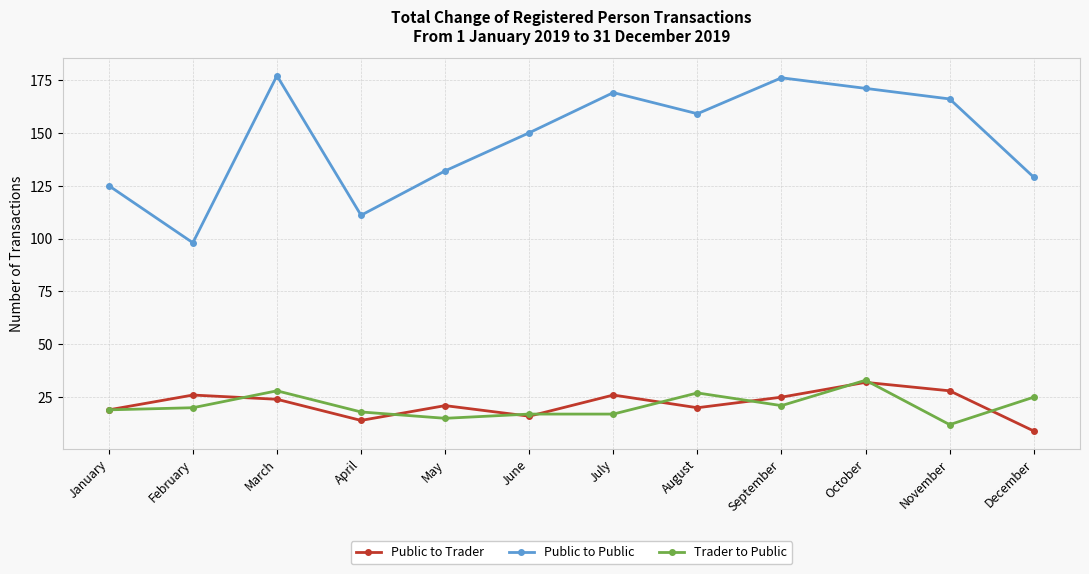

In Public to Trader, how many points are lower than both neighbors (excluding endpoints)?

3